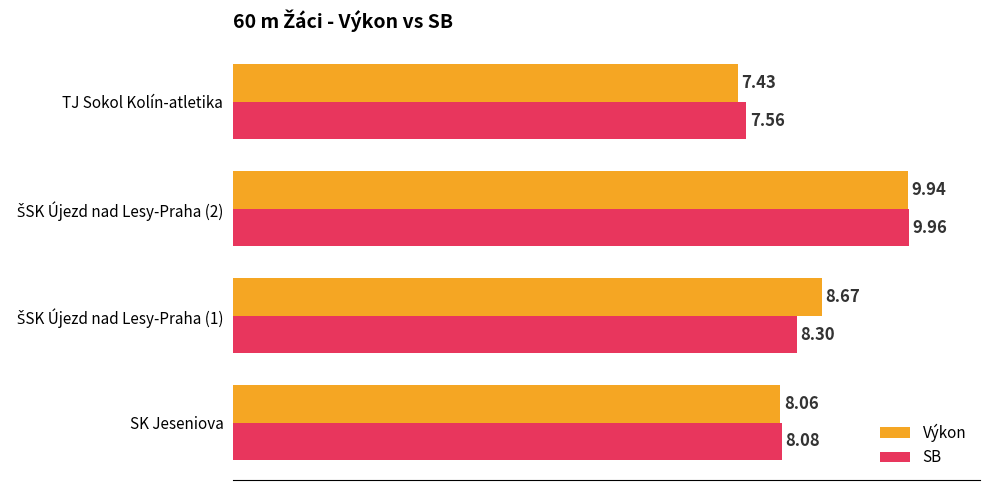

List the series in order of their peak value, highest first.

SB, Výkon